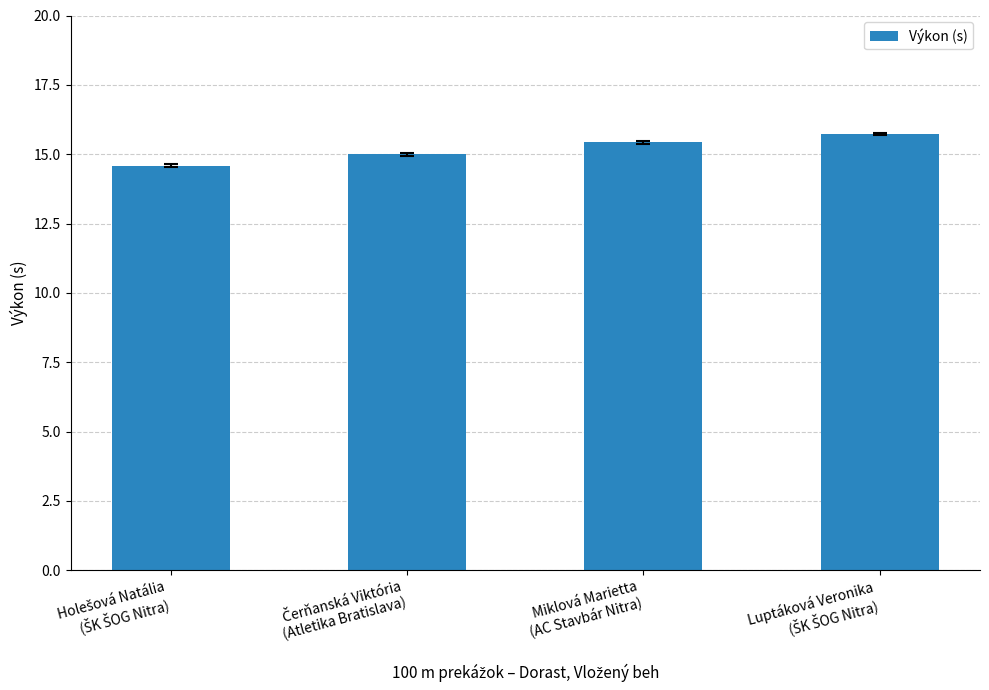

What is the greatest value displayed?

15.7